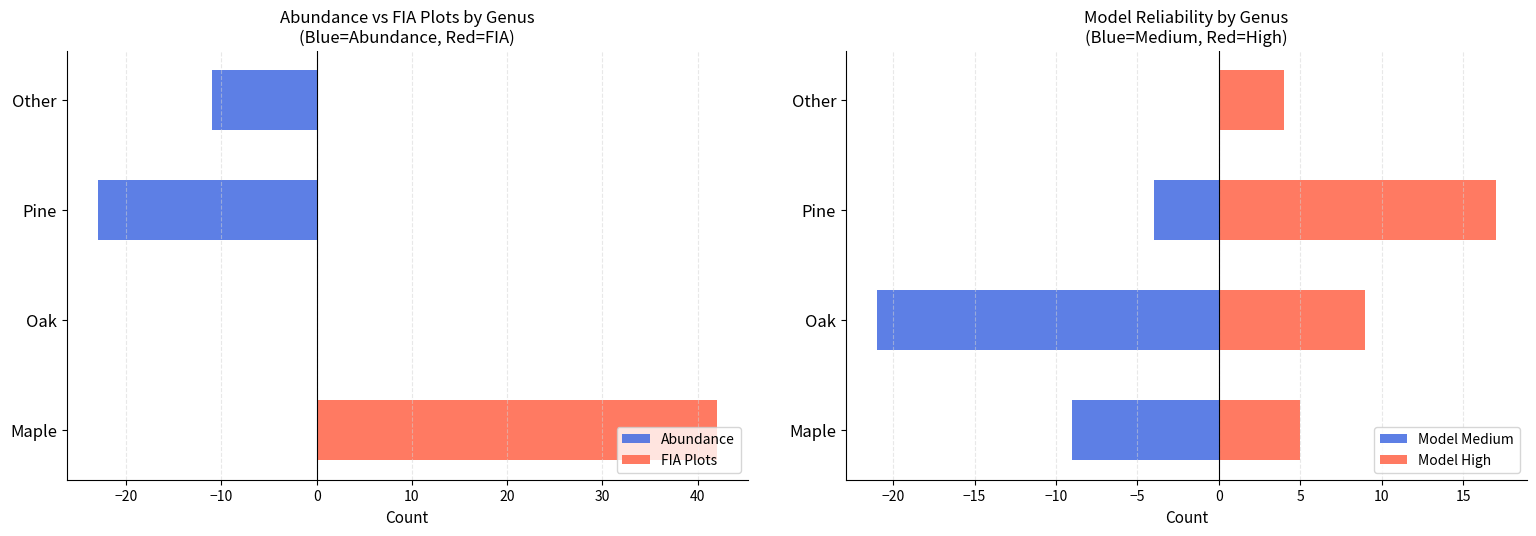

Reading right to left, extract all data points from this chart.

Abundance: -11	-23	0	0
FIA Plots: 0	0	0	42
Model Medium: 0	-4	-21	-9
Model High: 4	17	9	5